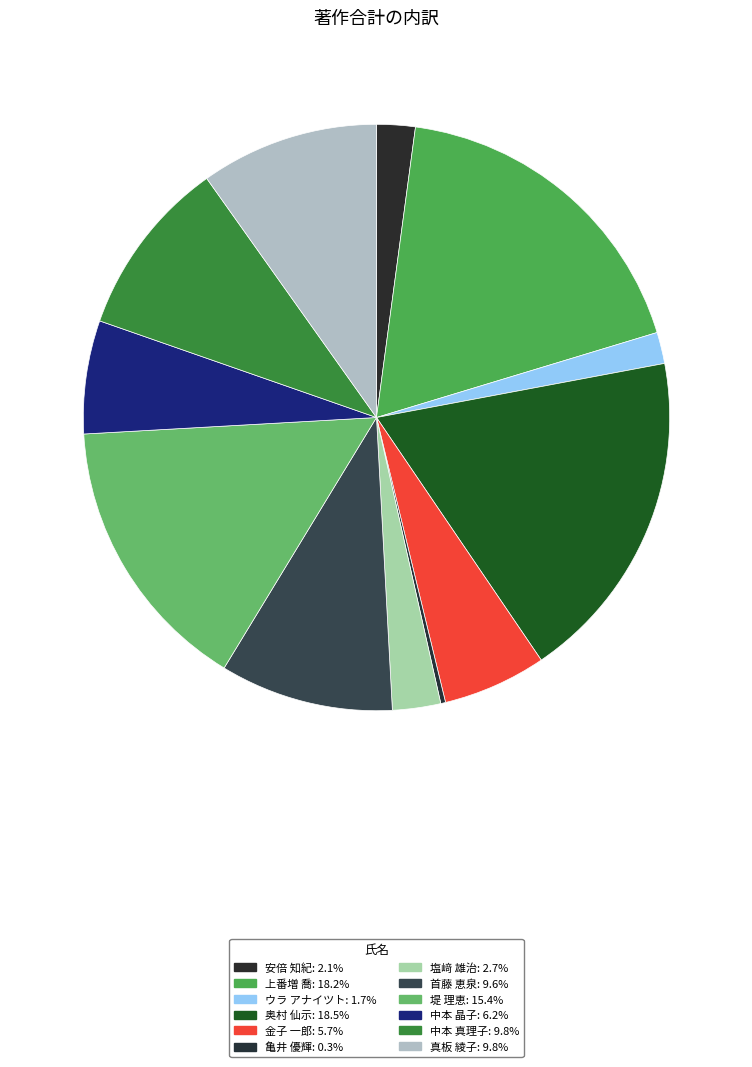

Is there a majority slice in this chart?

No